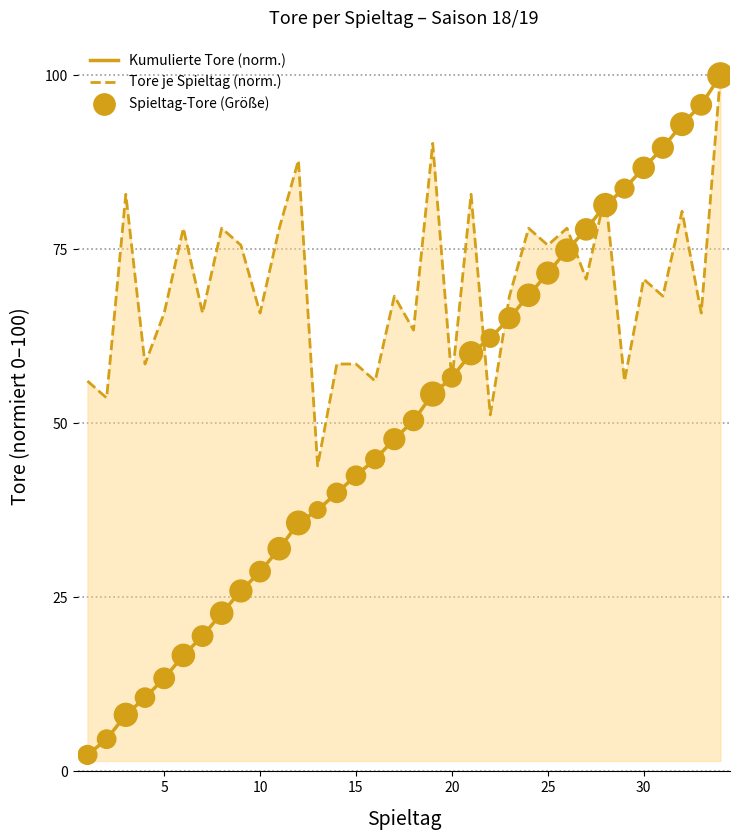

Rank the series by their average value, from lowest to highest.

Kumulierte Tore (norm.), Tore je Spieltag (norm.)